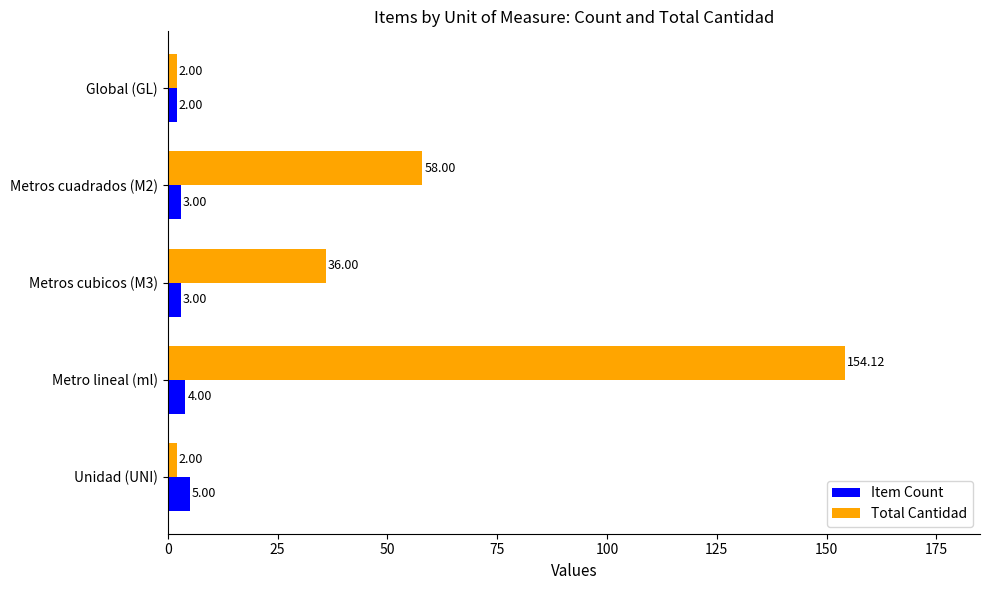

Rank the series by their average value, from lowest to highest.

Item Count, Total Cantidad